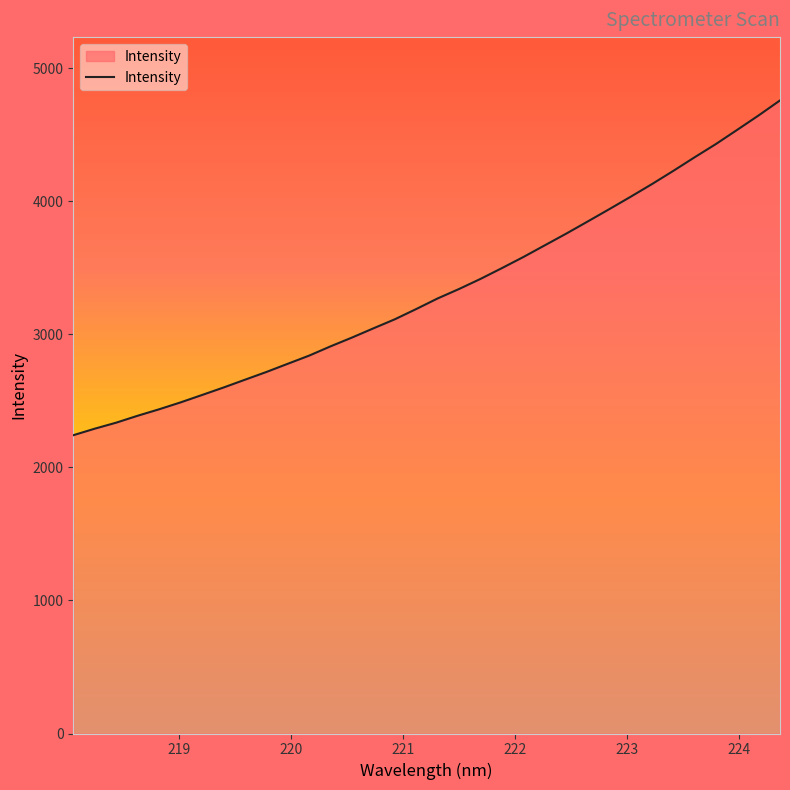

What is the smallest value displayed?

2241.2